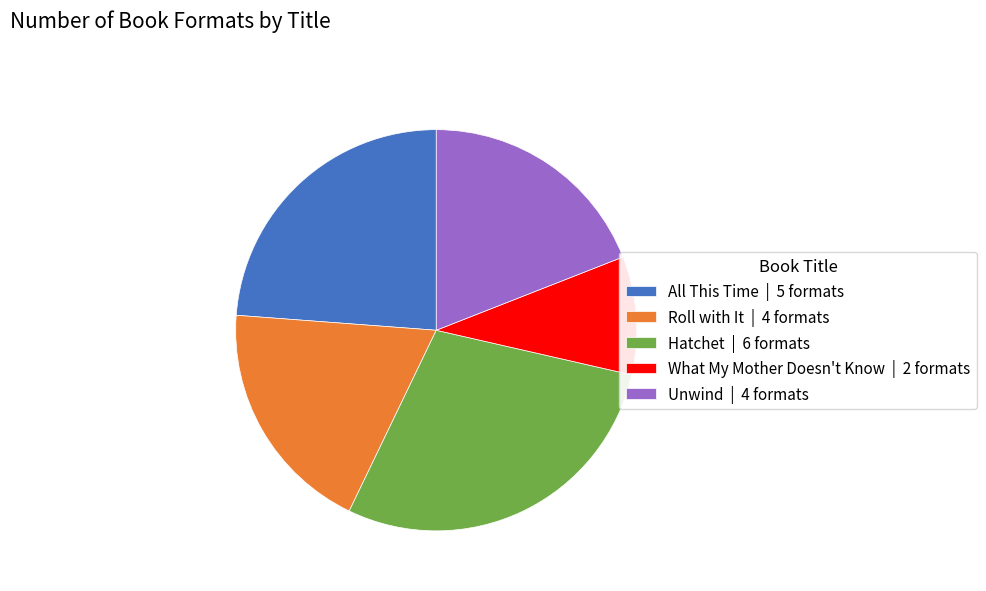

Which has a higher value, Unwind | 4 formats or What My Mother Doesn't Know | 2 formats?

Unwind | 4 formats